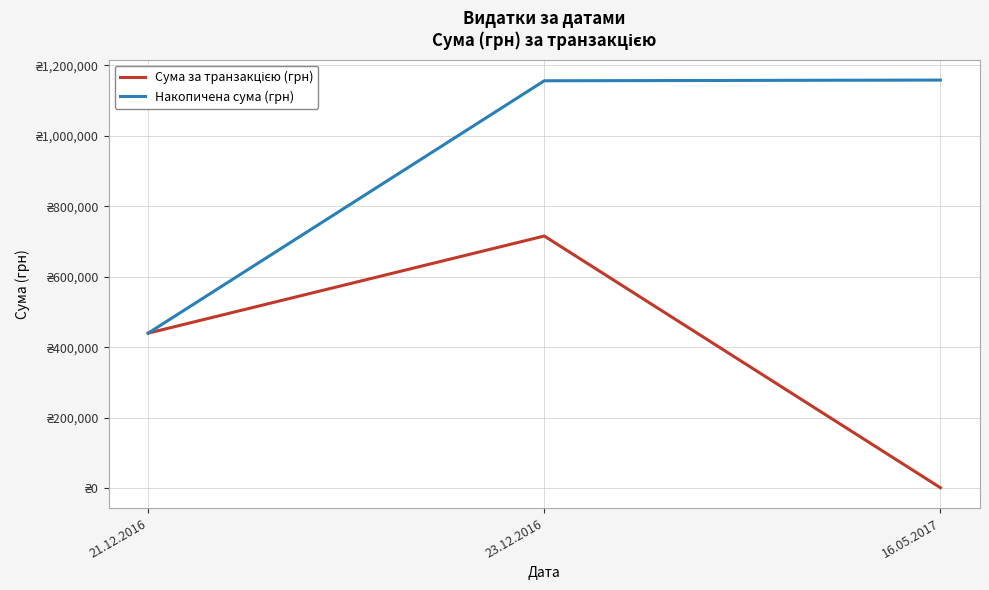

Does the chart display data point markers on the line(s)?

No